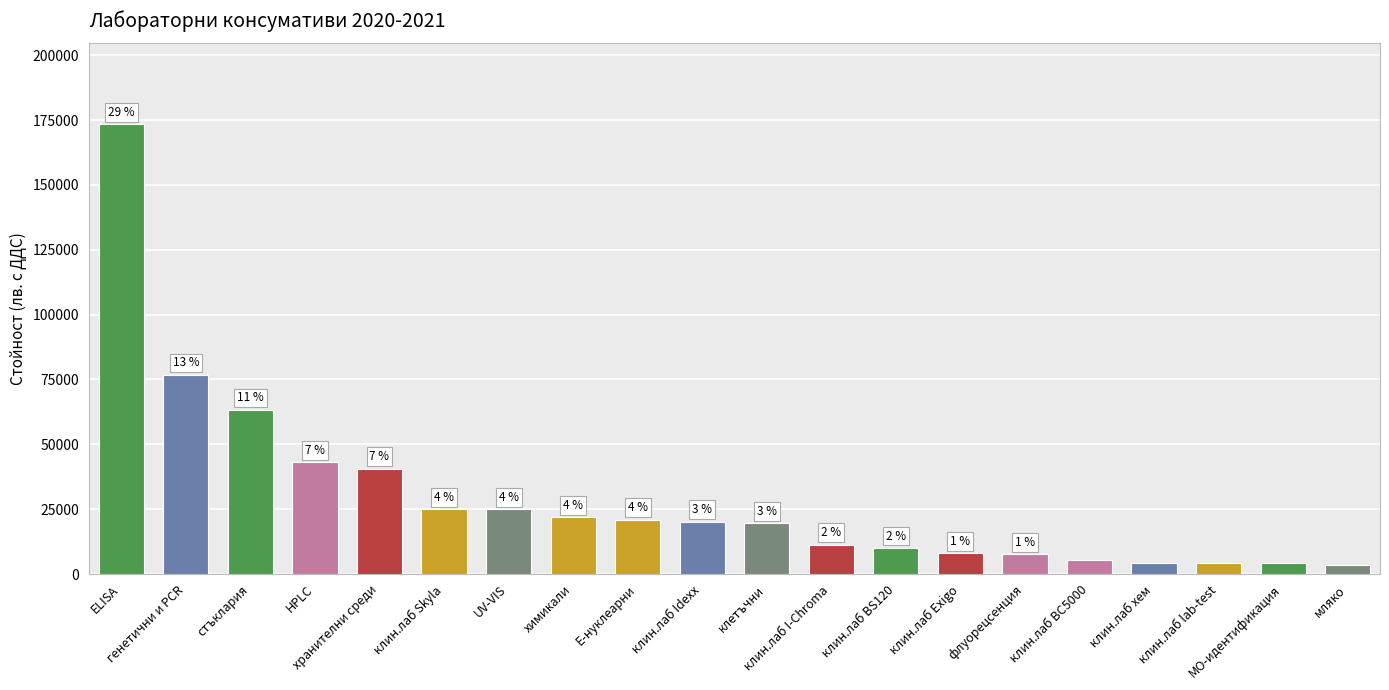

Are the bars horizontal?

No